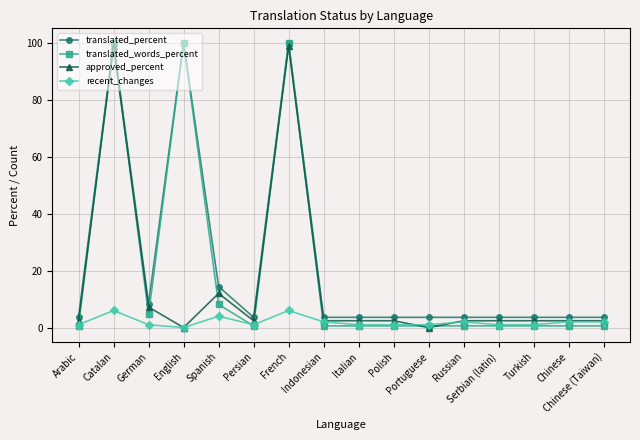

What is the total value across all series at German?

21.2